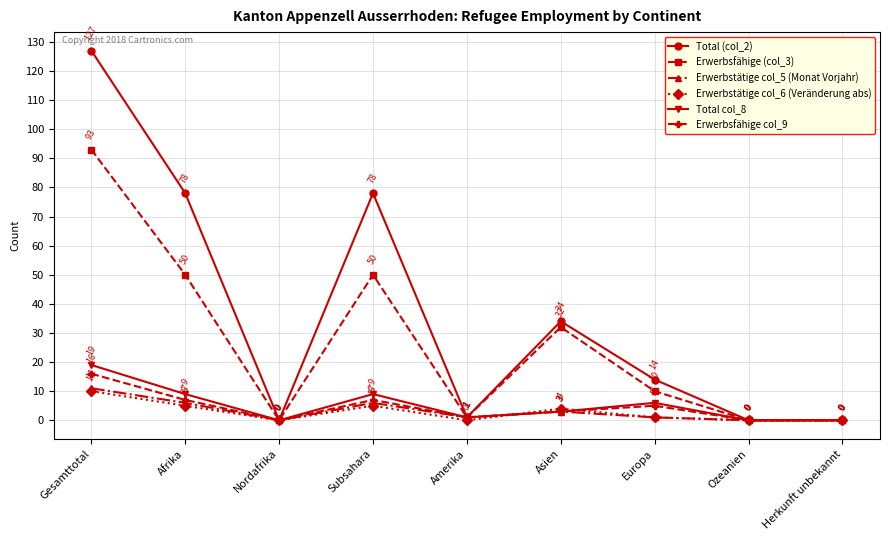

At which label does Erwerbstätige col_6 (Veränderung abs) reach its peak?

Gesamttotal